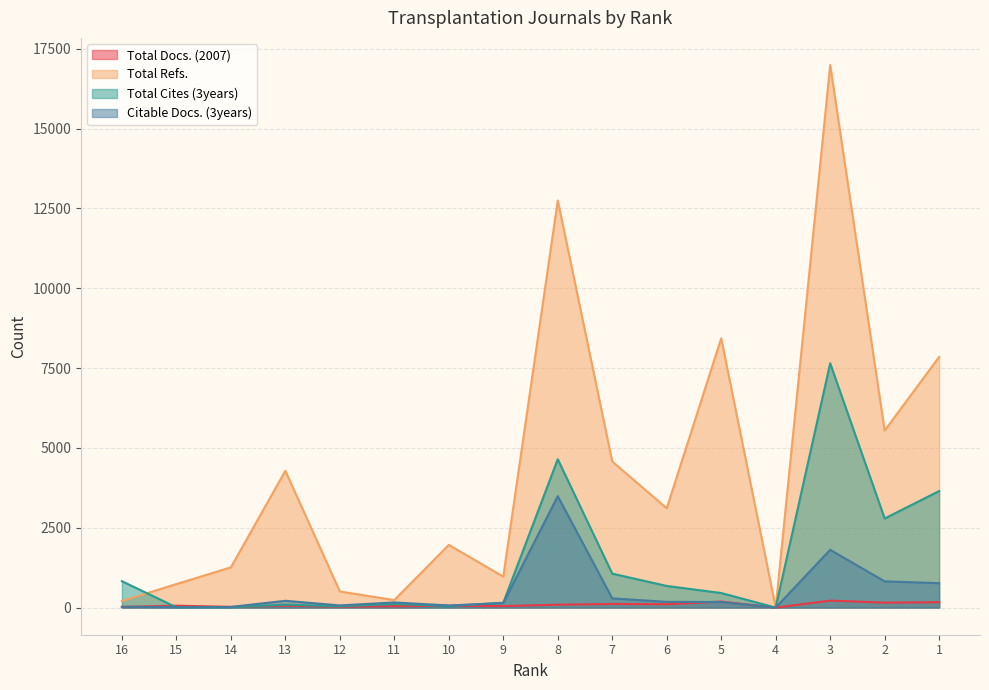

Where does the Total Docs. (2007) series first go above 61?

8